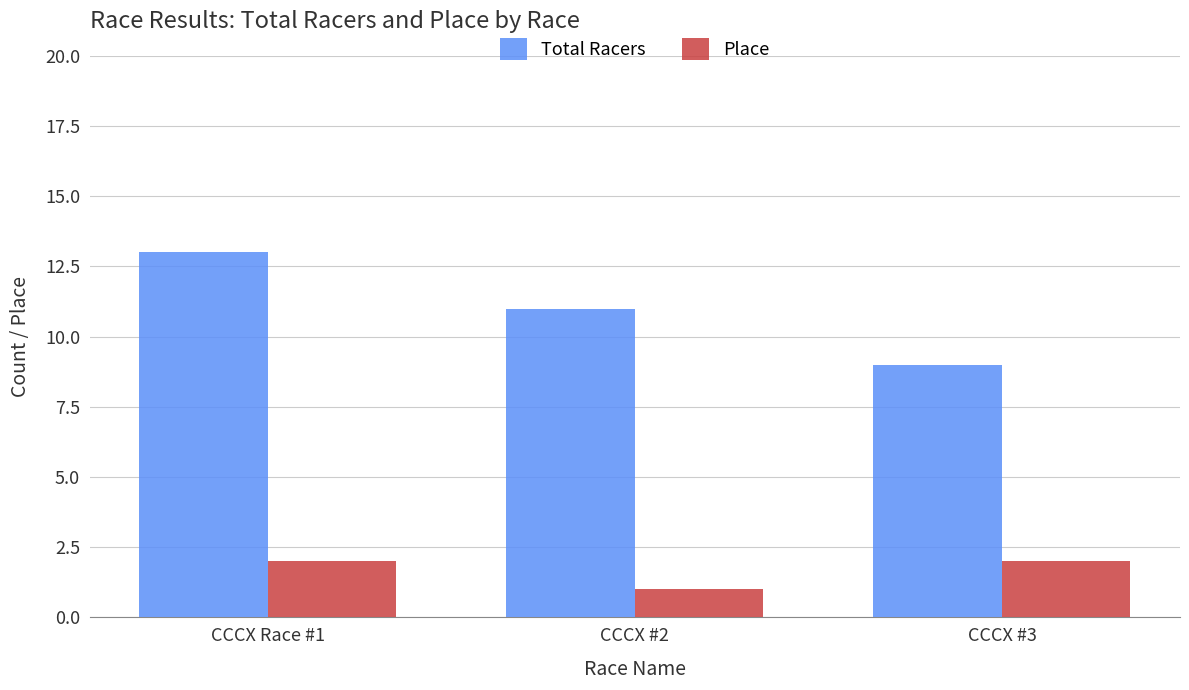

Which series has the widest spread of values?

Total Racers